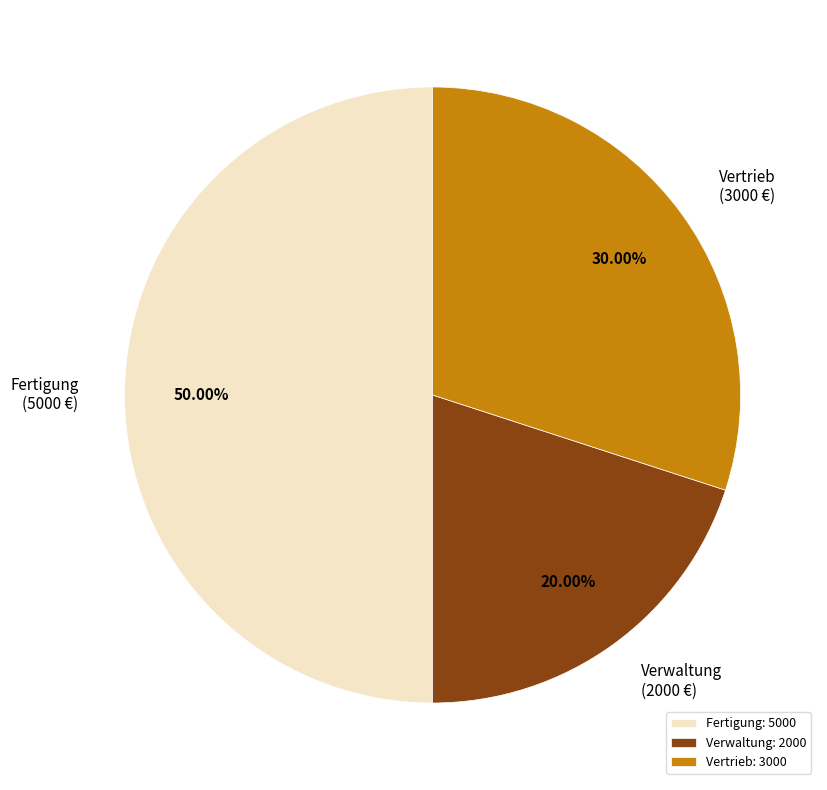

To the nearest percent, what is the difference between the largest and smallest slice percentages?

30%